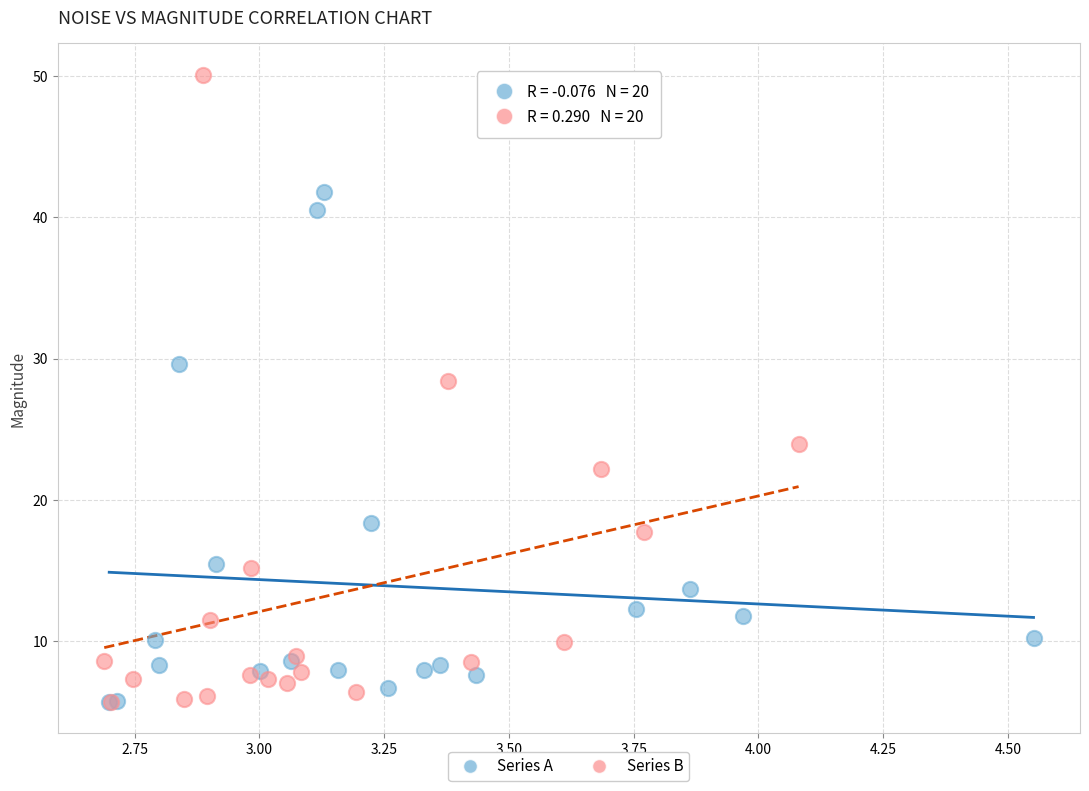

Which series has the largest Y range (max minus min)?

Series B